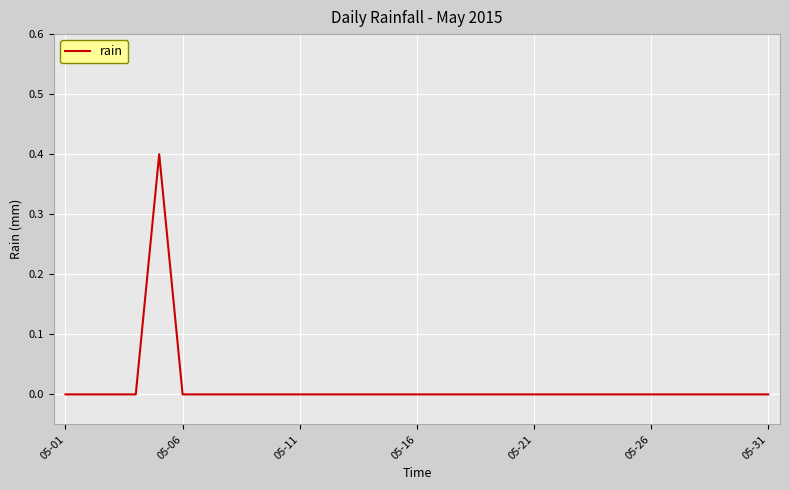

What is the difference between the maximum and second lowest values?

0.4